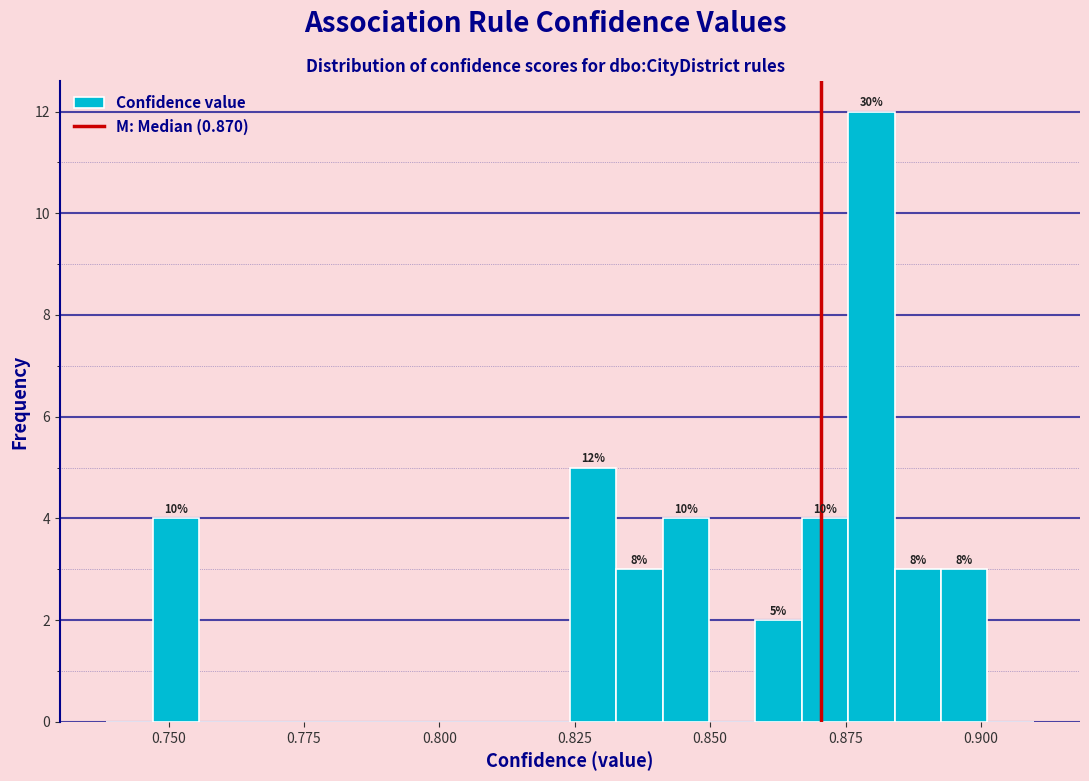

Read against the x-axis, roughly where is the centre of the tallest bar?

0.880